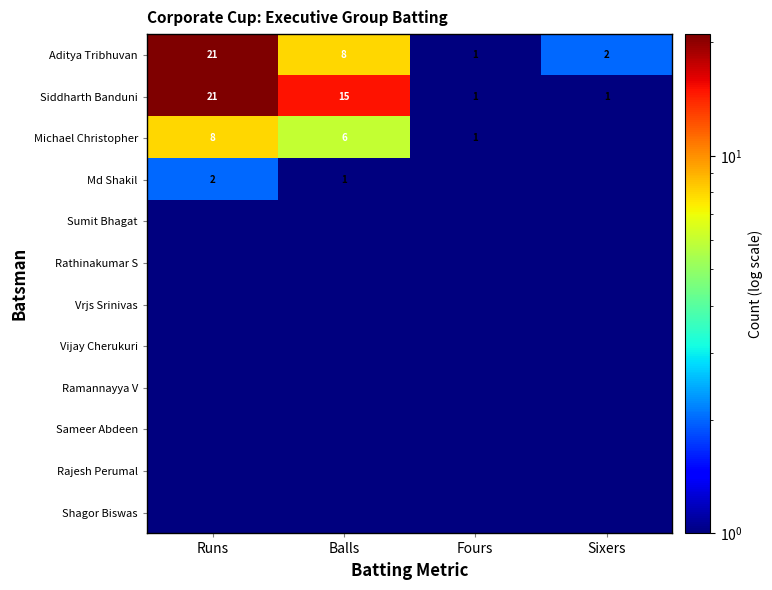

Read the Siddharth Banduni value at Balls.

15.0